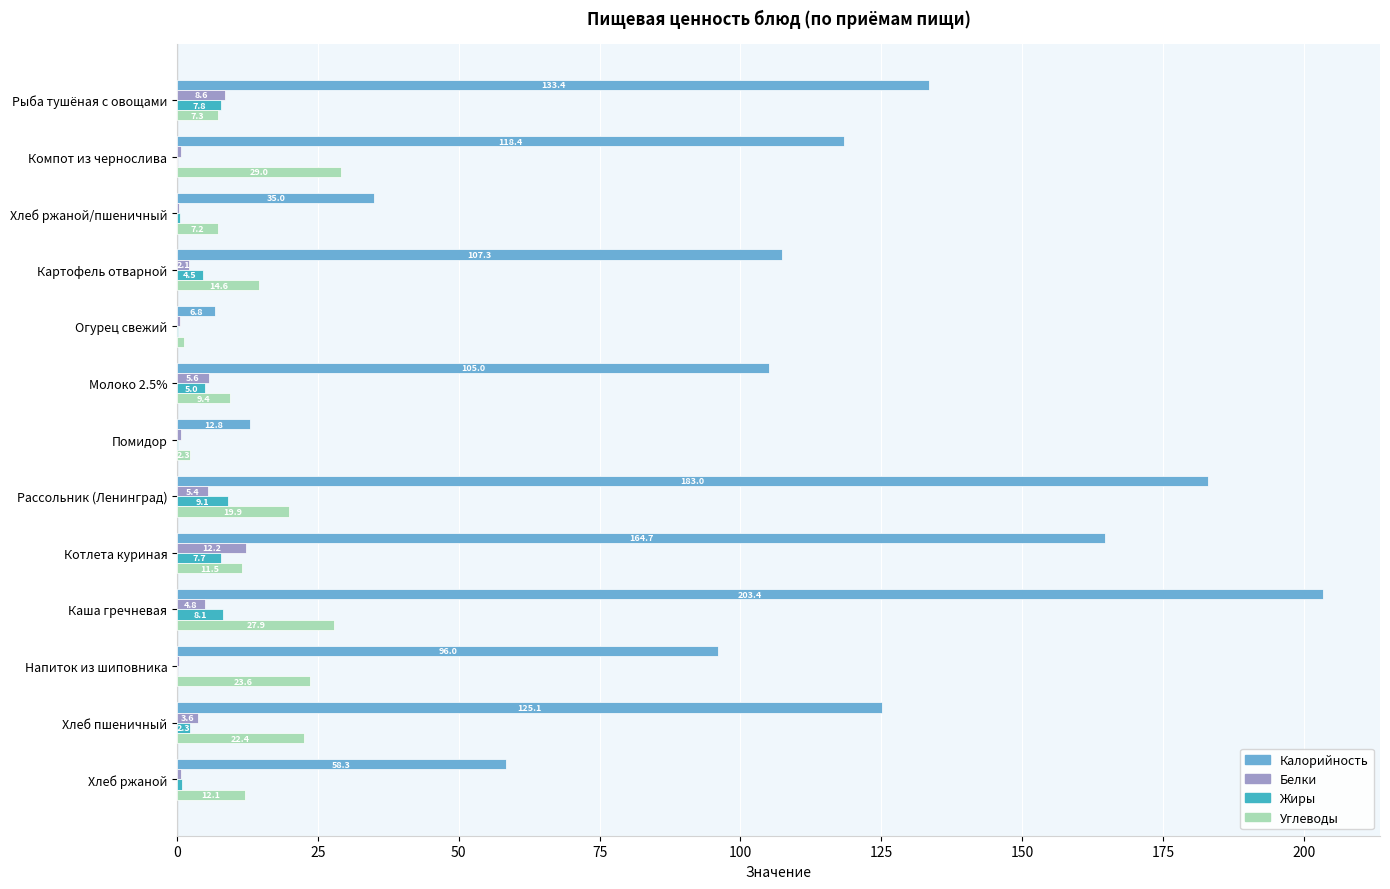

Which series changed the most between Огурец свежий and Молоко 2.5%?

Калорийность